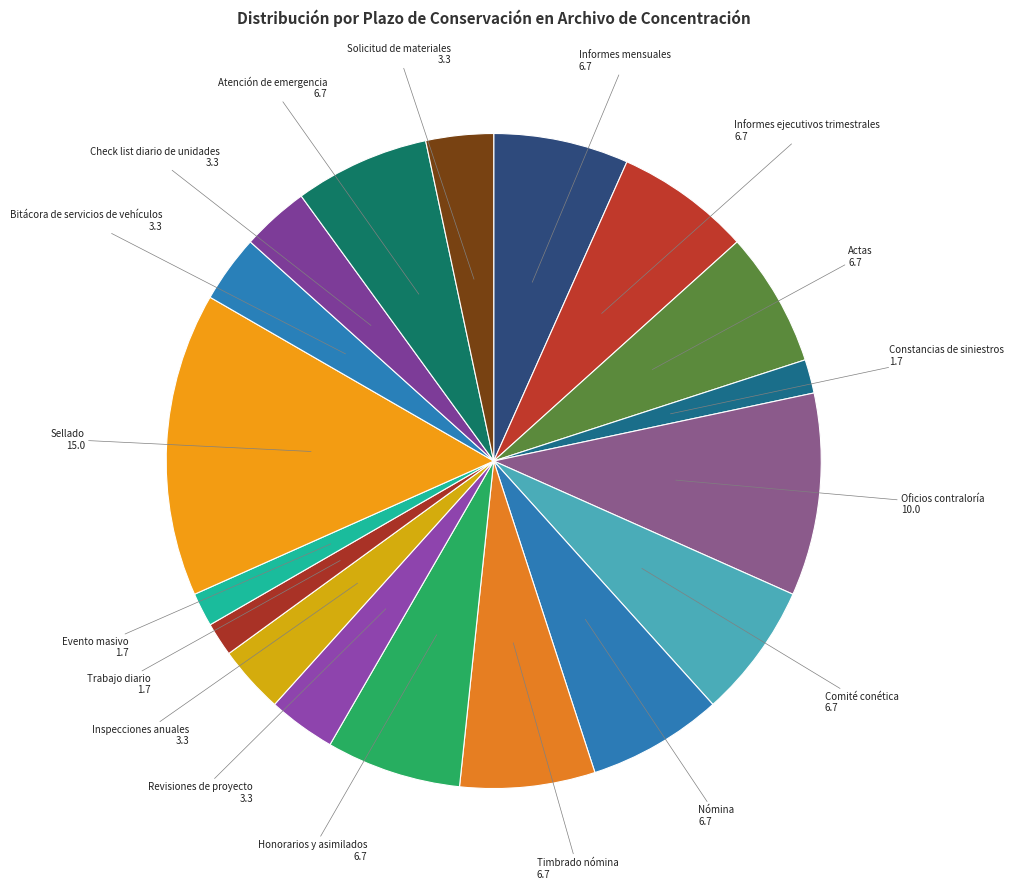

Which category has the biggest portion of the pie?

Sellado